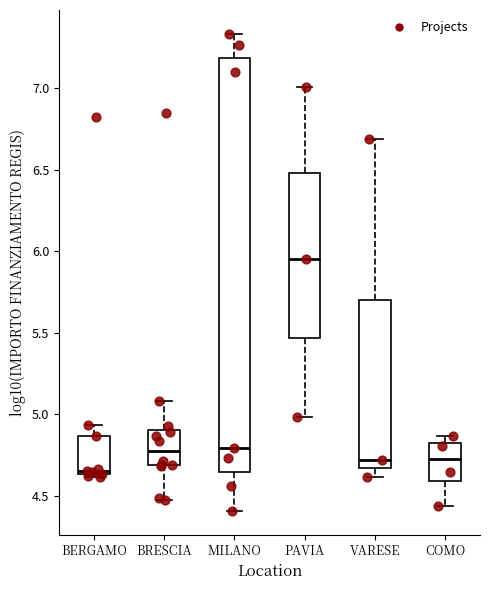

Reading left to right, read every box against the y-axis: the position of its median line, the range the box covers, and the ends of its whiskers. The values are not printed on the chart, so give them approximately, as read against the axis.

BERGAMO: median 4.65 (just above the box's lower edge), box 4.65 to 4.85, whiskers 4.60 to 4.95
BRESCIA: median 4.80, box 4.70 to 4.90, whiskers 4.45 to 5.10
MILANO: median 4.80, box 4.65 to 7.20, whiskers 4.40 to 7.35
PAVIA: median 5.95, box 5.45 to 6.50, whiskers 5.00 to 7.00
VARESE: median 4.70, box 4.65 to 5.70, whiskers 4.60 to 6.70
COMO: median 4.70, box 4.60 to 4.80, whiskers 4.45 to 4.85